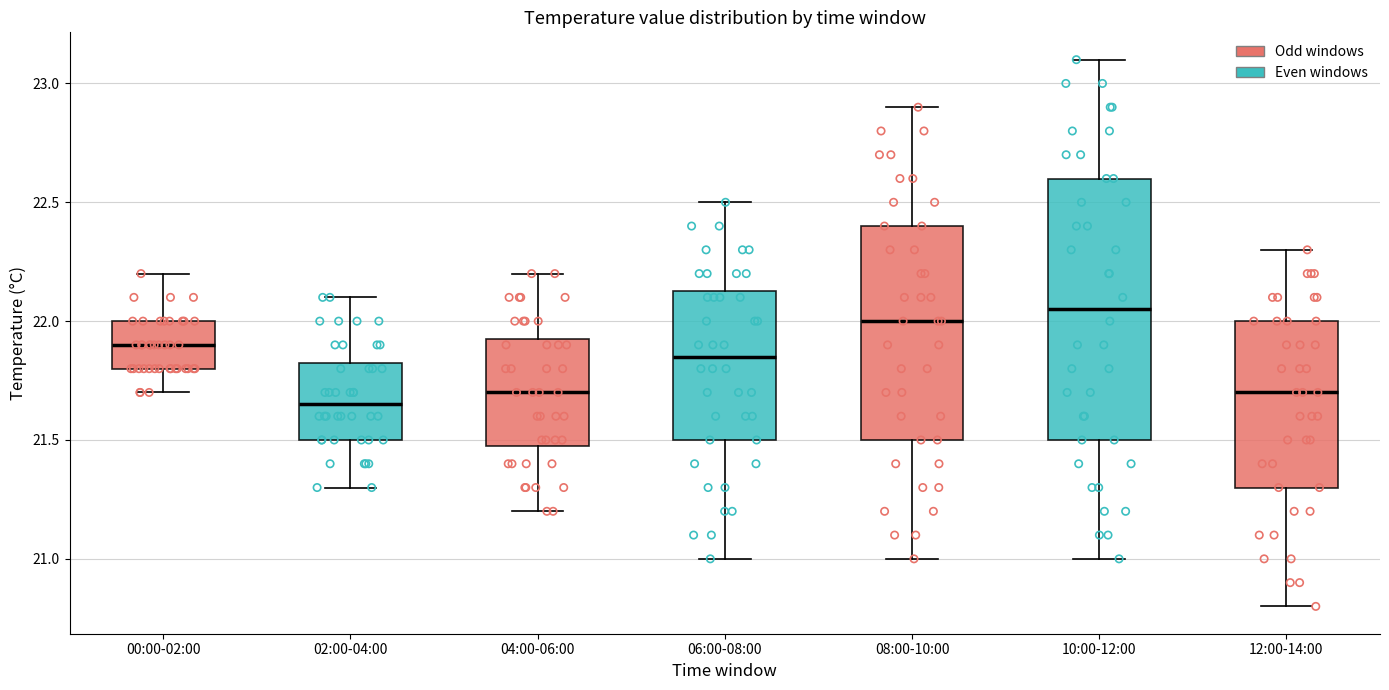

Reading left to right, transcribe this box plot: for each box, give where its median line is, the range the box spans, and where its two whiskers end, as read against the y-axis. The values are not printed on the chart, so give them approximately, as read against the axis.

00:00-02:00: median 21.90, box 21.80 to 22.00, whiskers 21.70 to 22.20
02:00-04:00: median 21.65, box 21.50 to 21.85, whiskers 21.30 to 22.10
04:00-06:00: median 21.70, box 21.50 to 21.95, whiskers 21.20 to 22.20
06:00-08:00: median 21.85, box 21.50 to 22.15, whiskers 21.00 to 22.50
08:00-10:00: median 22.00, box 21.50 to 22.40, whiskers 21.00 to 22.90
10:00-12:00: median 22.05, box 21.50 to 22.60, whiskers 21.00 to 23.10
12:00-14:00: median 21.70, box 21.30 to 22.00, whiskers 20.80 to 22.30